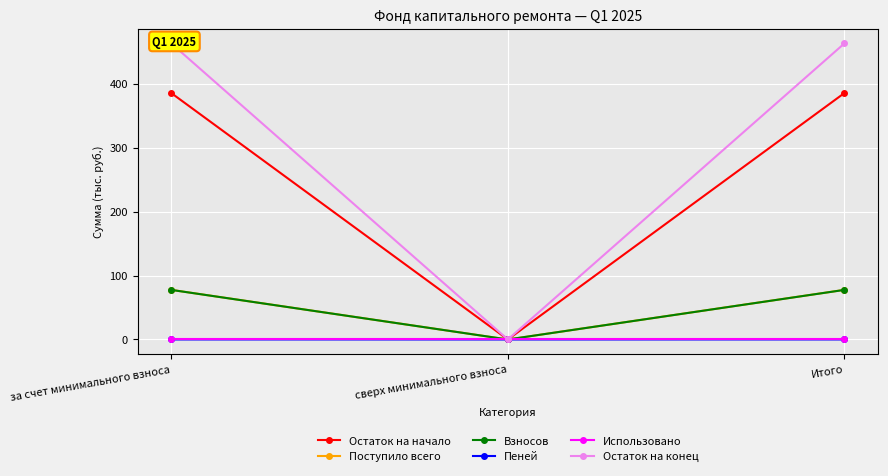

Which series has the largest range (max minus min)?

Остаток на конец